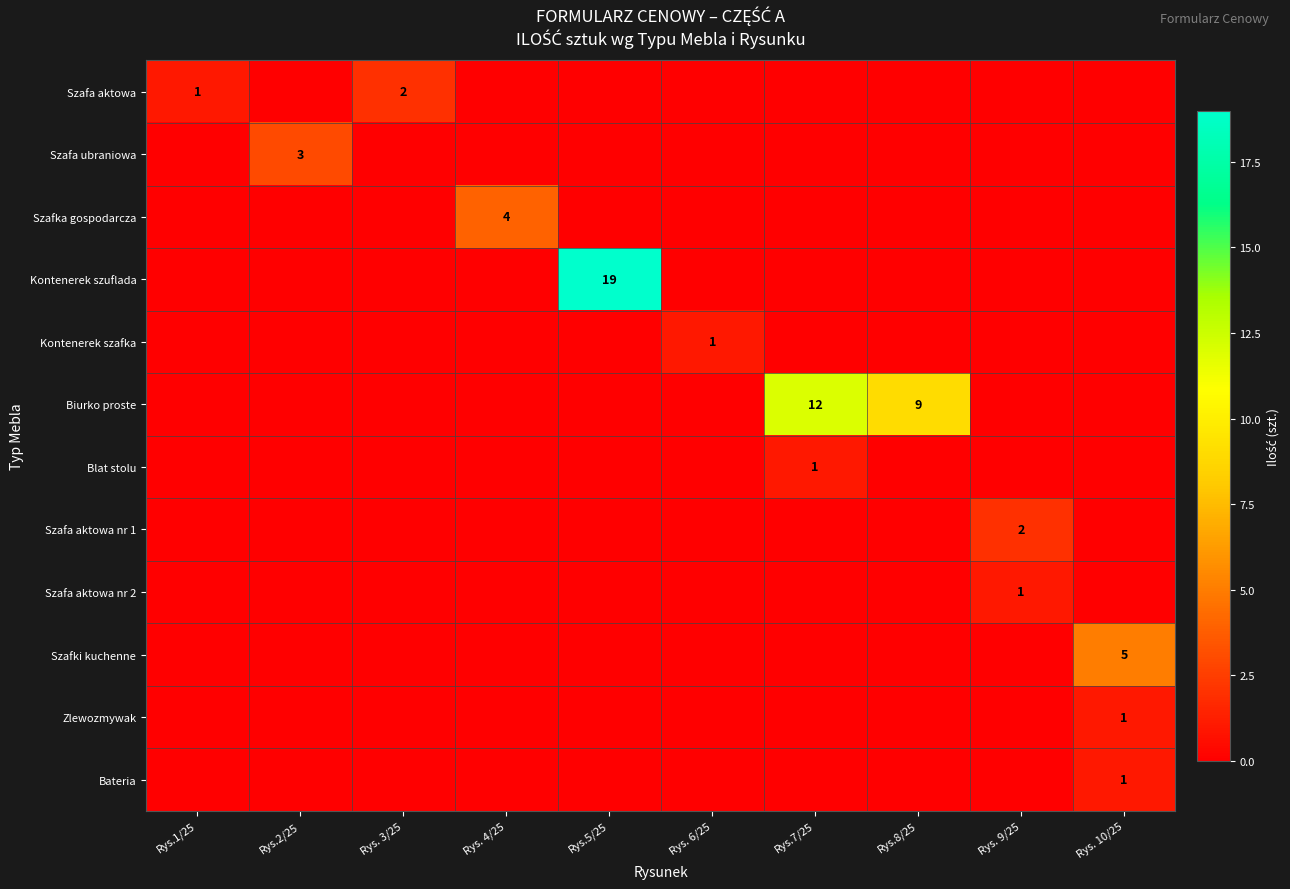

What is the difference between the maximum and second lowest values in the Zlewozmywak series?

1